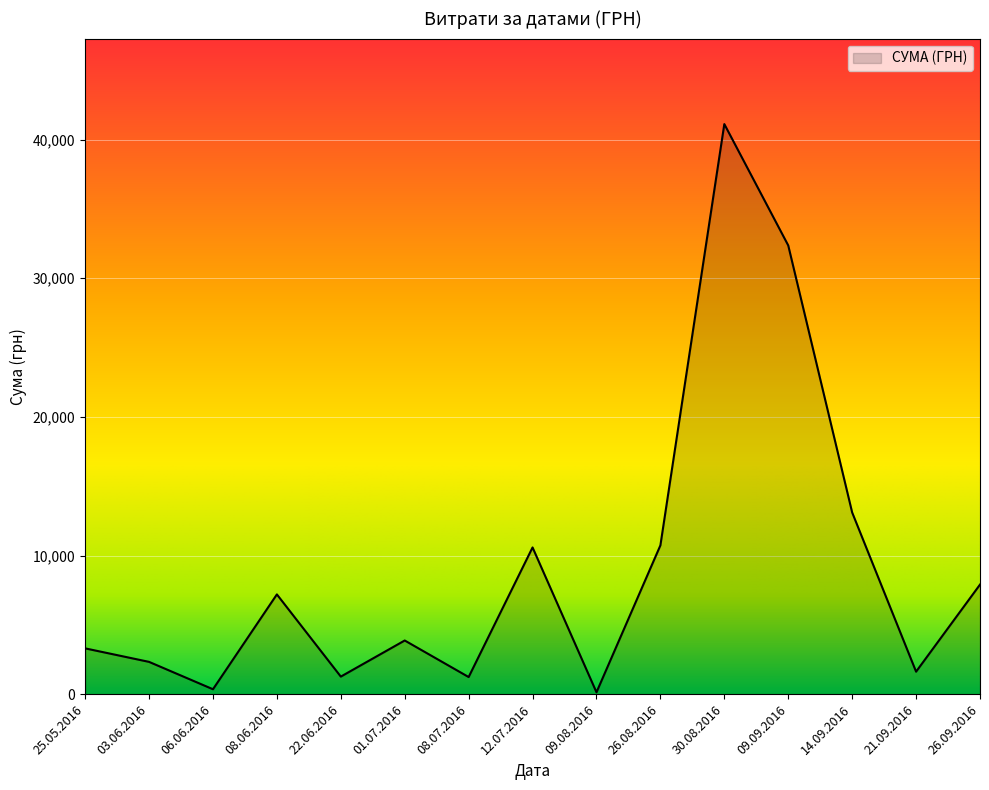

What is the ratio of the value at 30.08.2016 to the value at 14.09.2016?

3.1